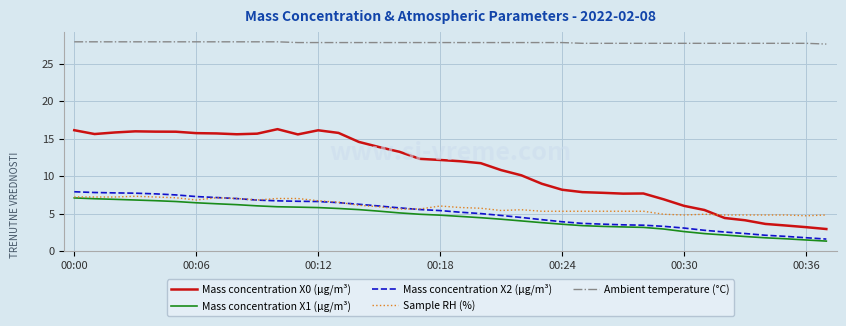

How many intersections are there between Mass concentration X0 (μg/m³) and Sample RH (%)?

1